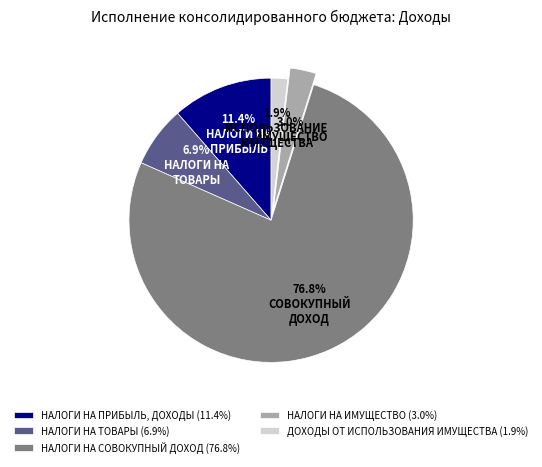

How many segments does this pie chart have?

5